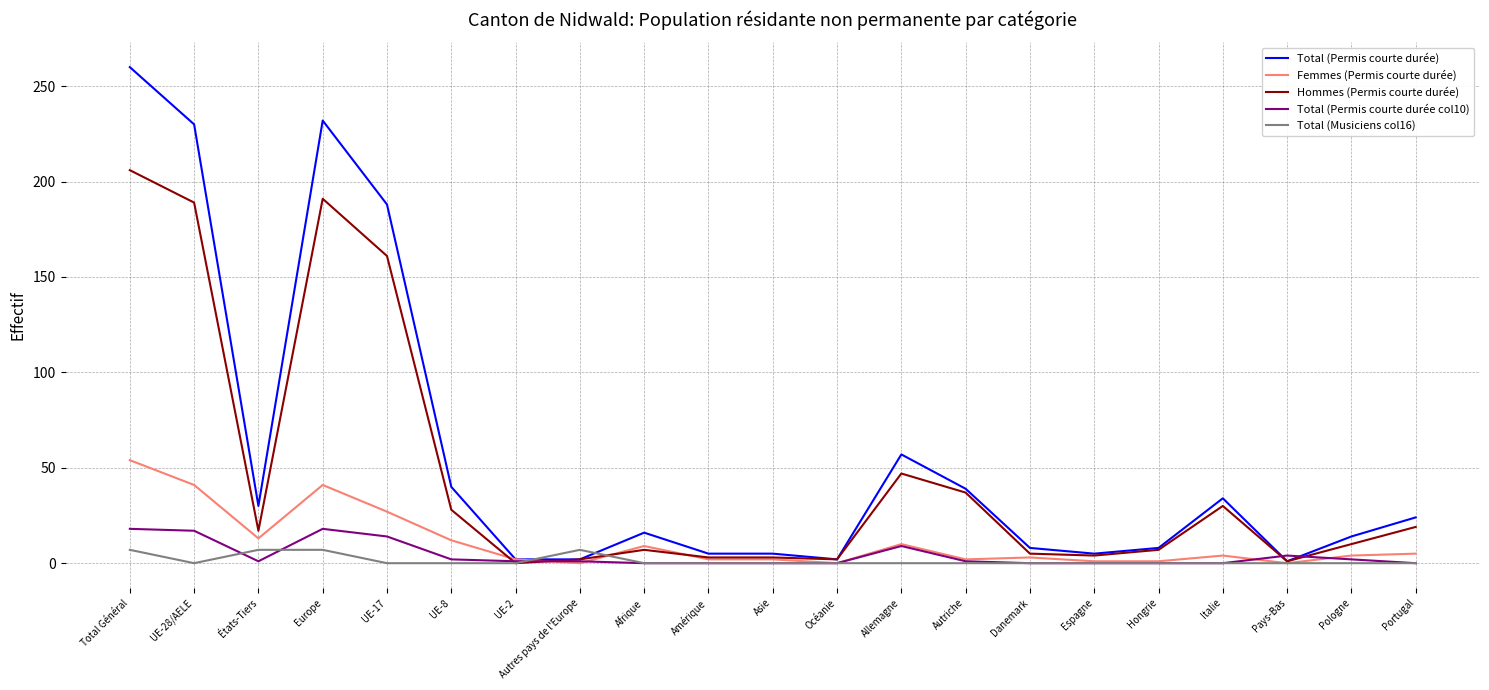

The value of Femmes (Permis courte durée) at Europe is 59. True or false?

False